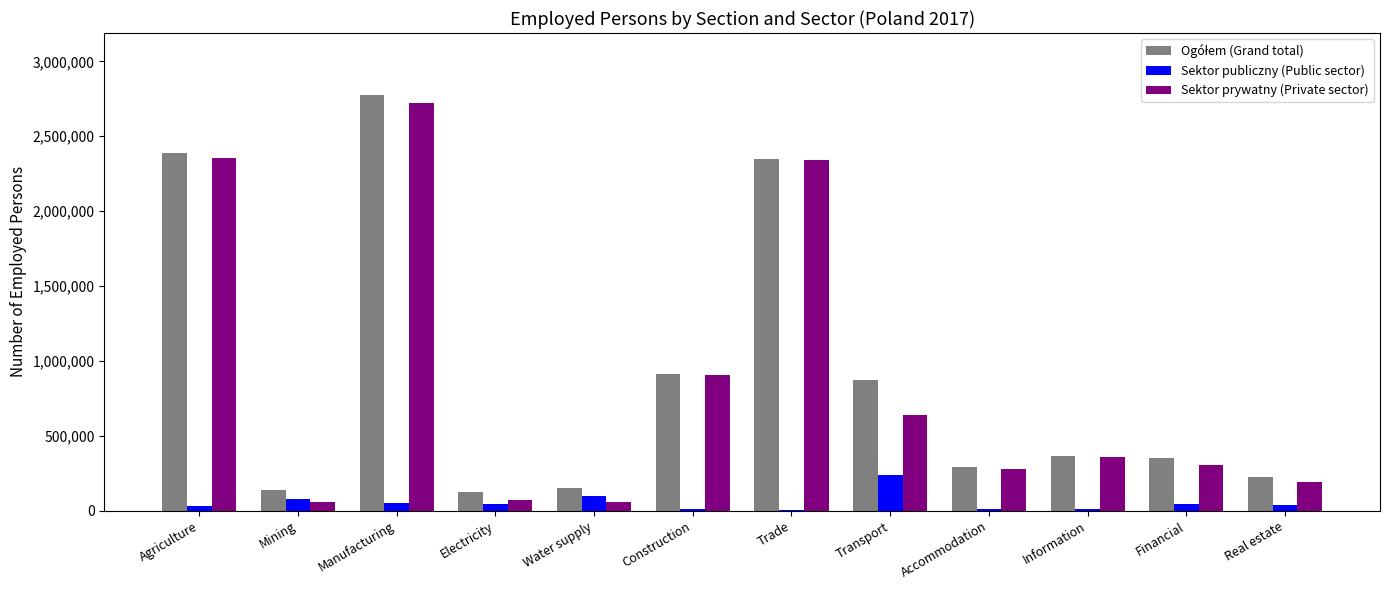

At which category is the sum across all series the highest?

Manufacturing